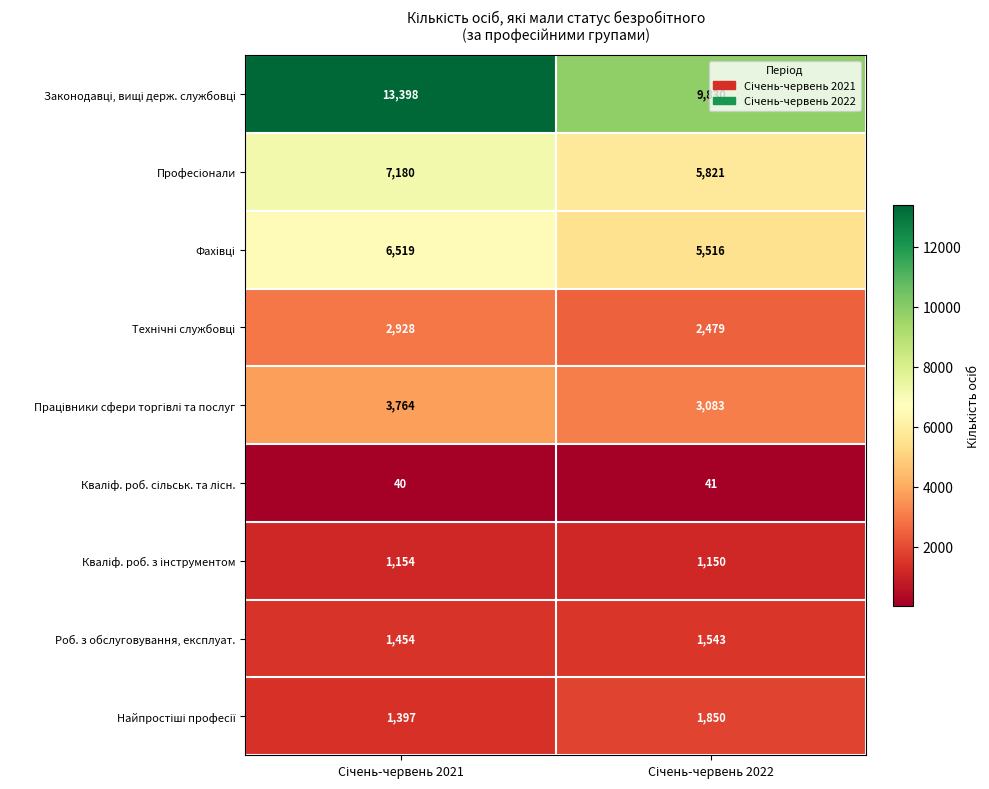

What is the minimum value shown in the chart?

40